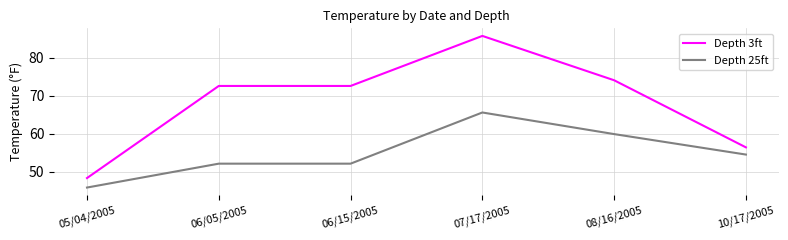

What is the spread (max minus min) of values at 06/05/2005?

20.5